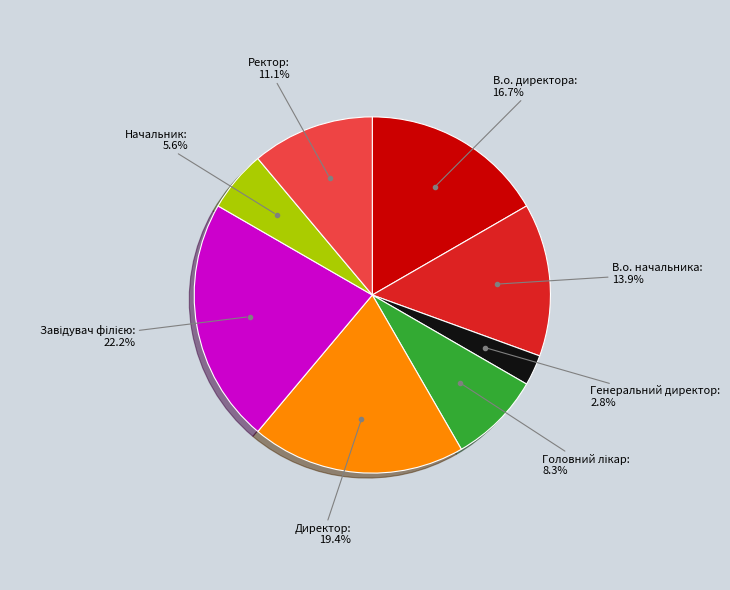

Is there a majority slice in this chart?

No